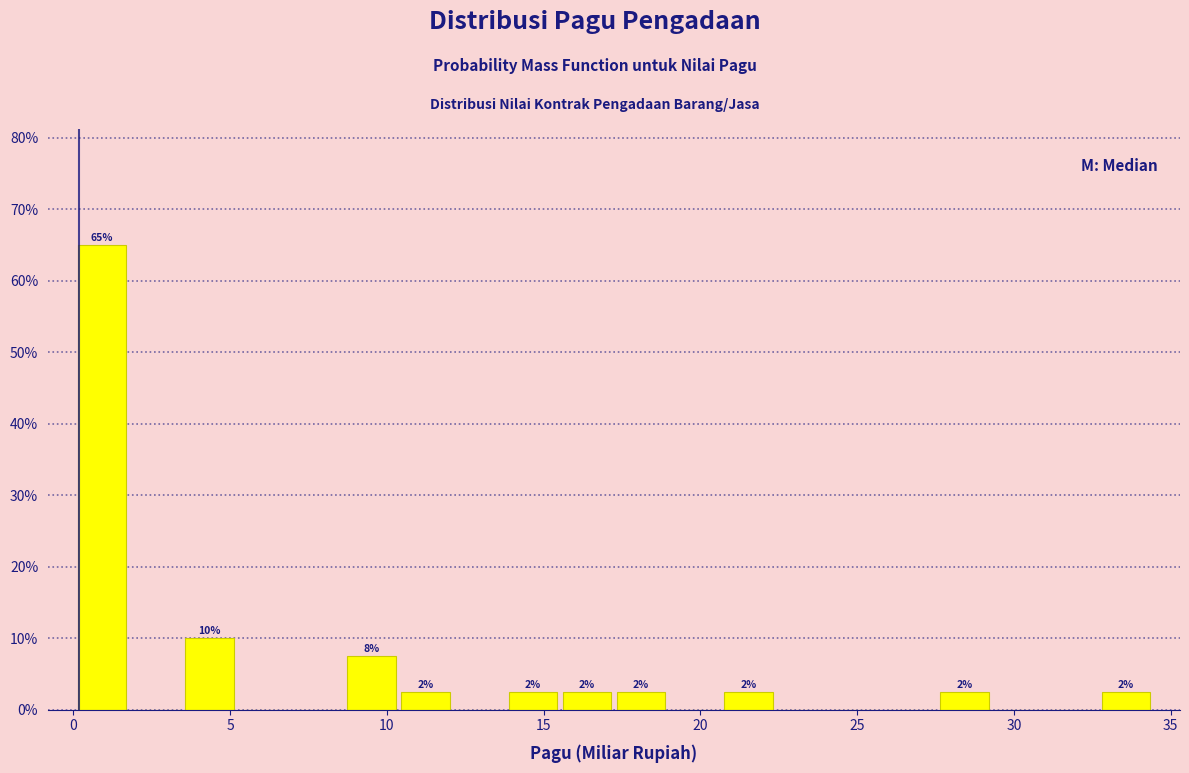

Read against the x-axis, roughly where is the centre of the tallest bar?

1.0